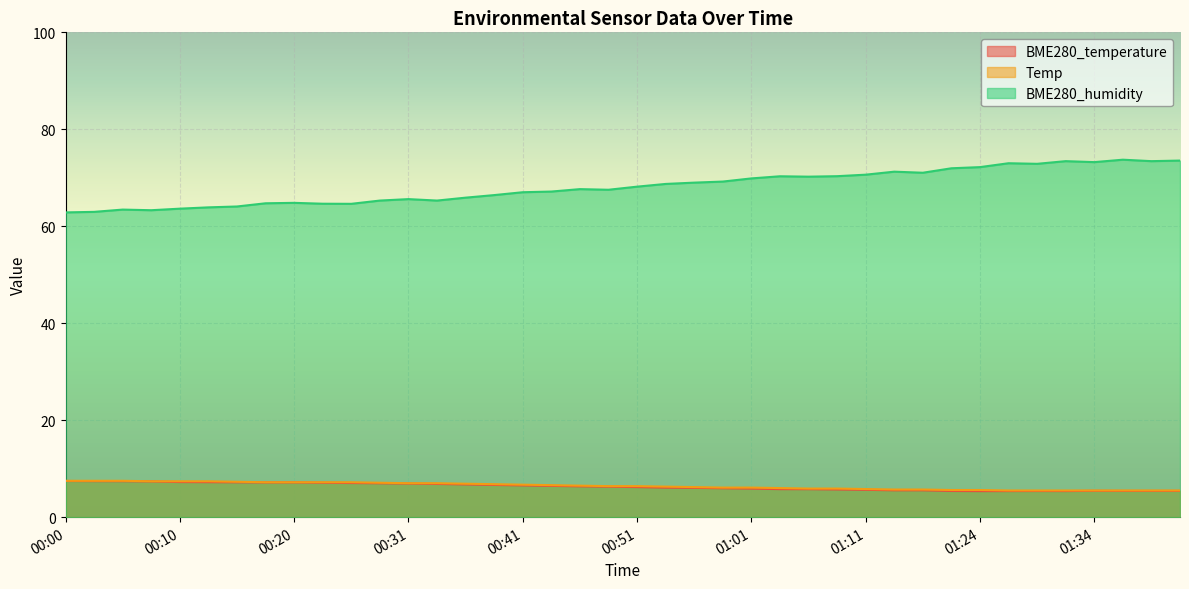

What position from the left is 01:06?

27